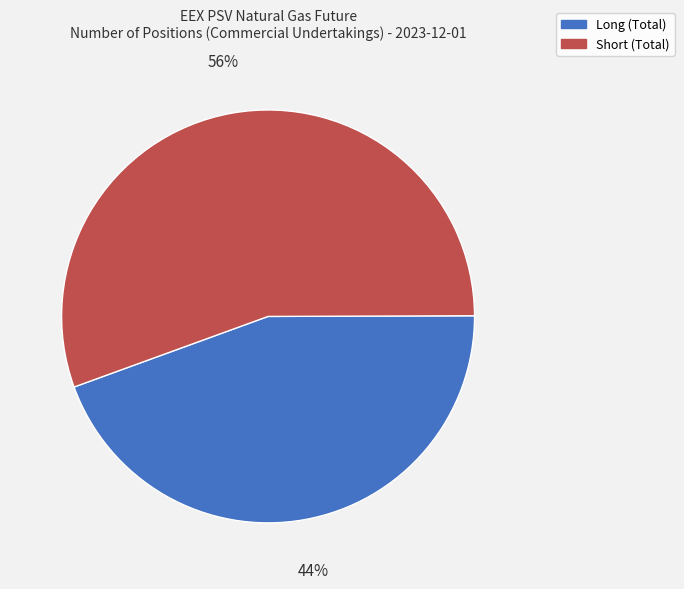

Rank the categories by value from highest to lowest.

Short (Total), Long (Total)